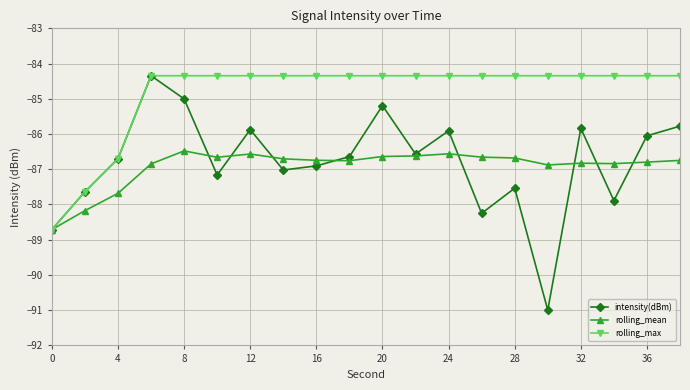

What is the value of the rolling_mean point at the 17th from the left?

-86.8